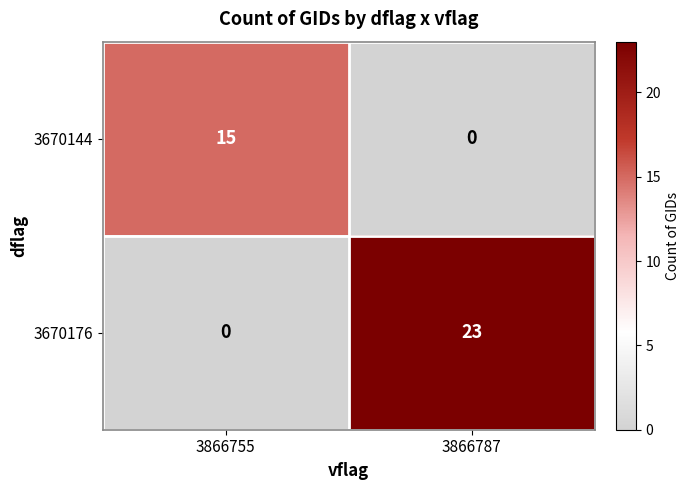

What is the maximum value for 3670144?

15